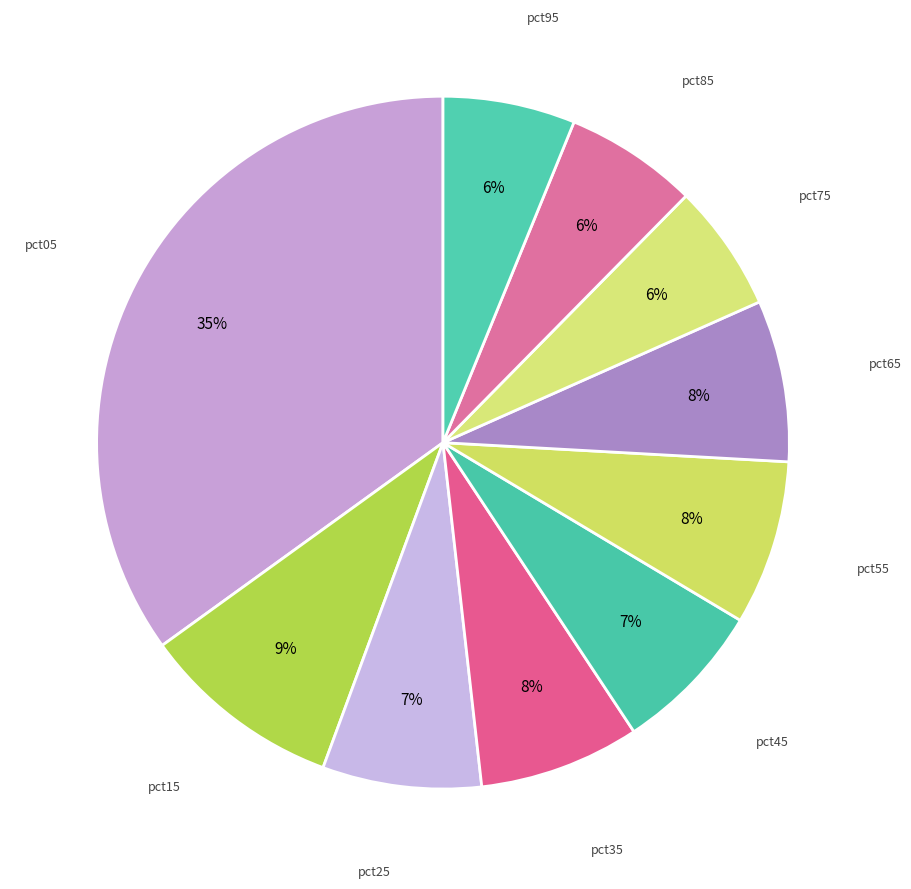

How many segments does this pie chart have?

10